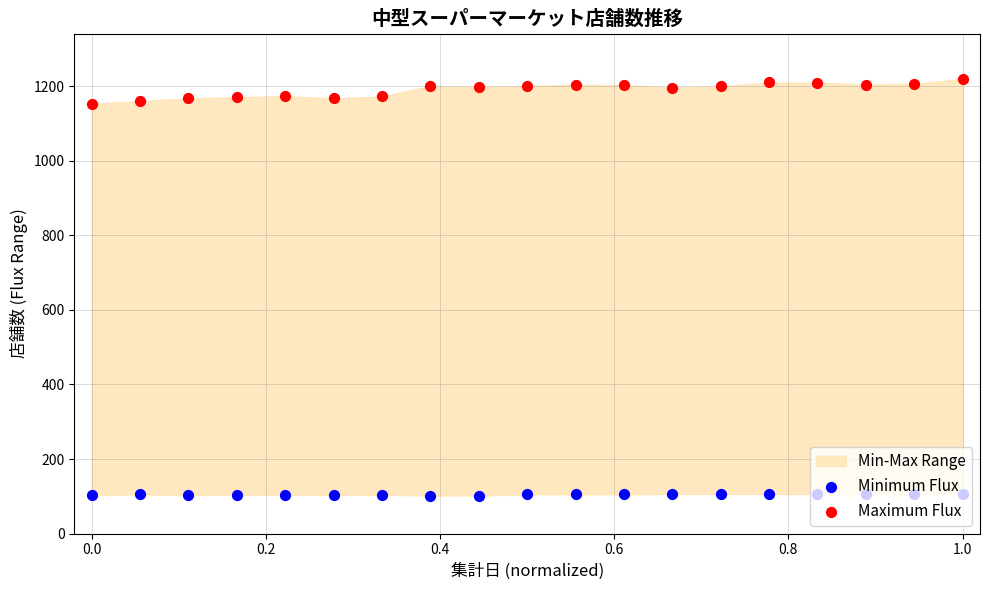

Which series reaches the maximum Y coordinate?

Maximum Flux